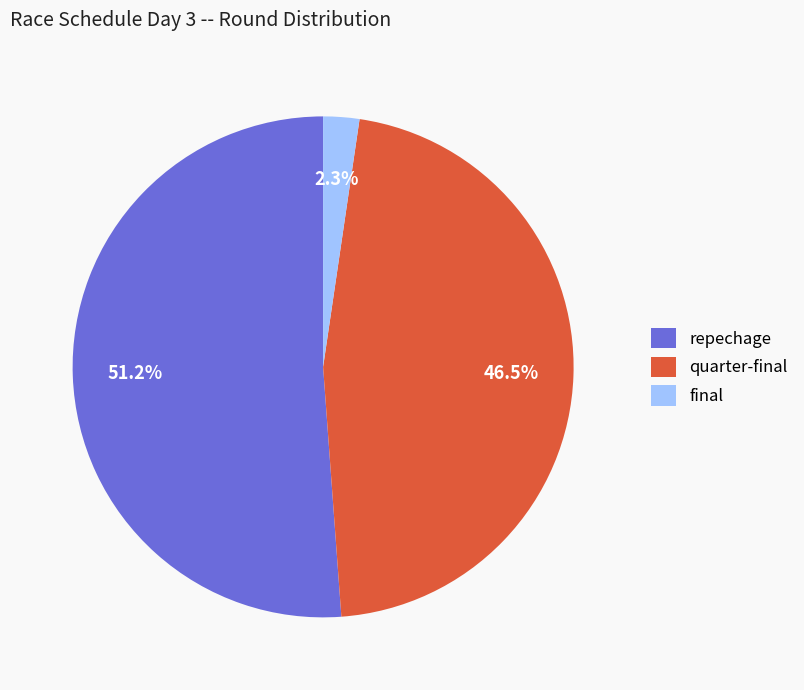

To the nearest percent, what portion does final represent?

2%